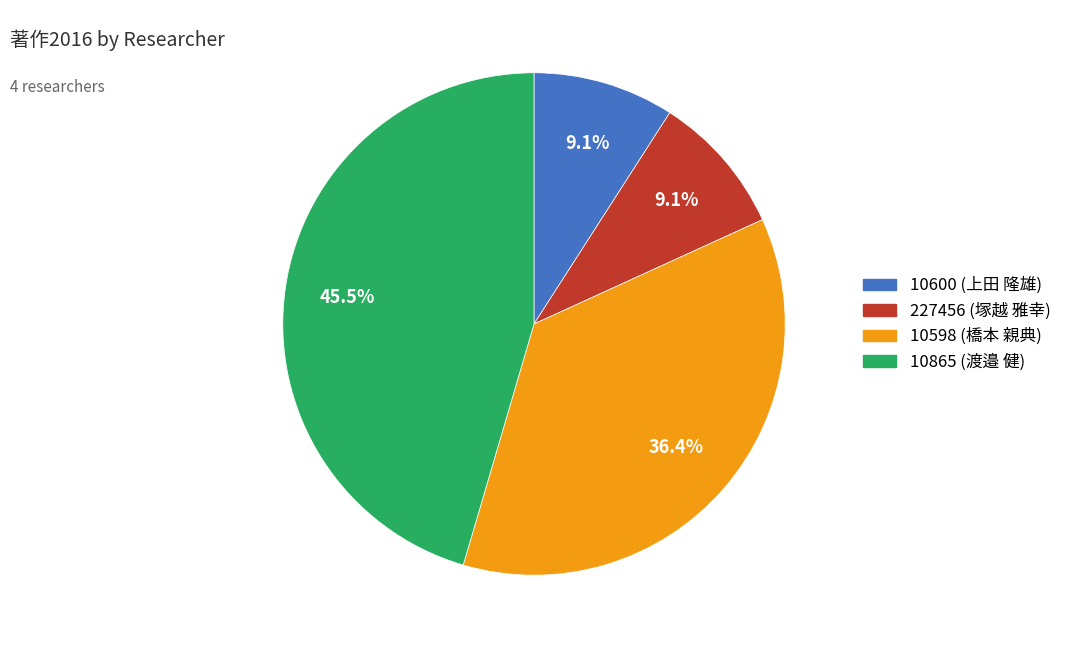

Which category has the biggest portion of the pie?

10865 (渡邉 健)